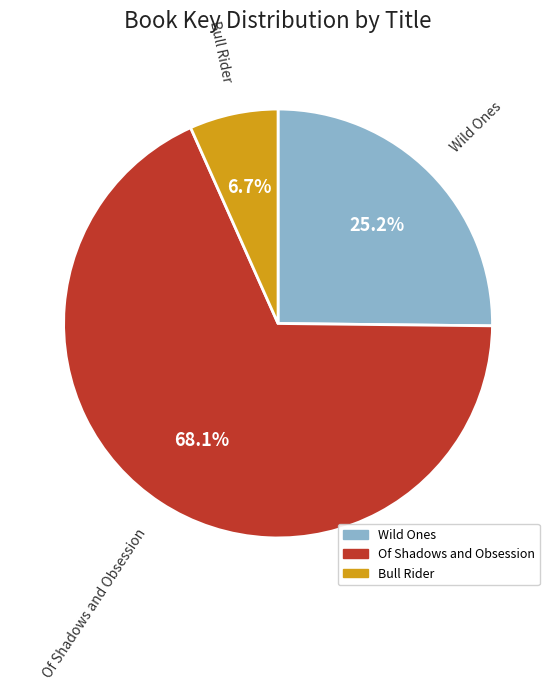

Is there any slice that represents more than half of the pie?

Yes